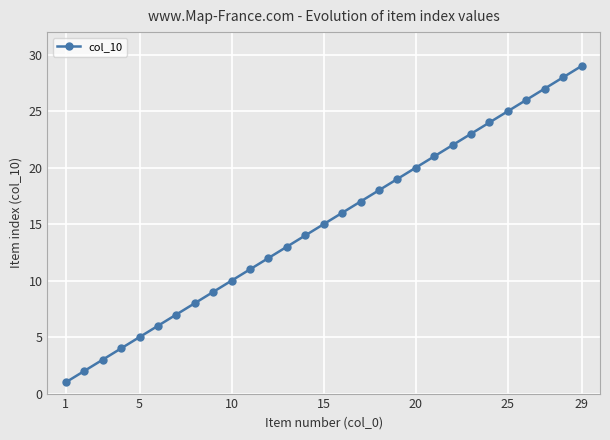

What is the sum of all values?

435